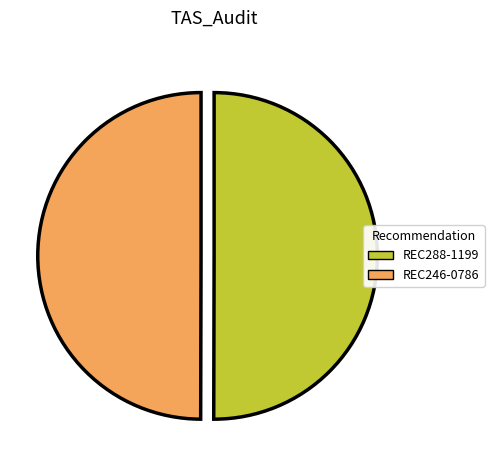

Count the number of slices in the pie.

2